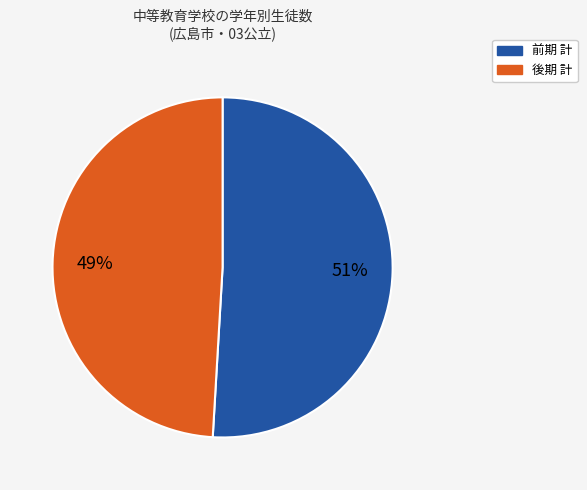

Is it true that 前期 計 is 51% of the pie?

True